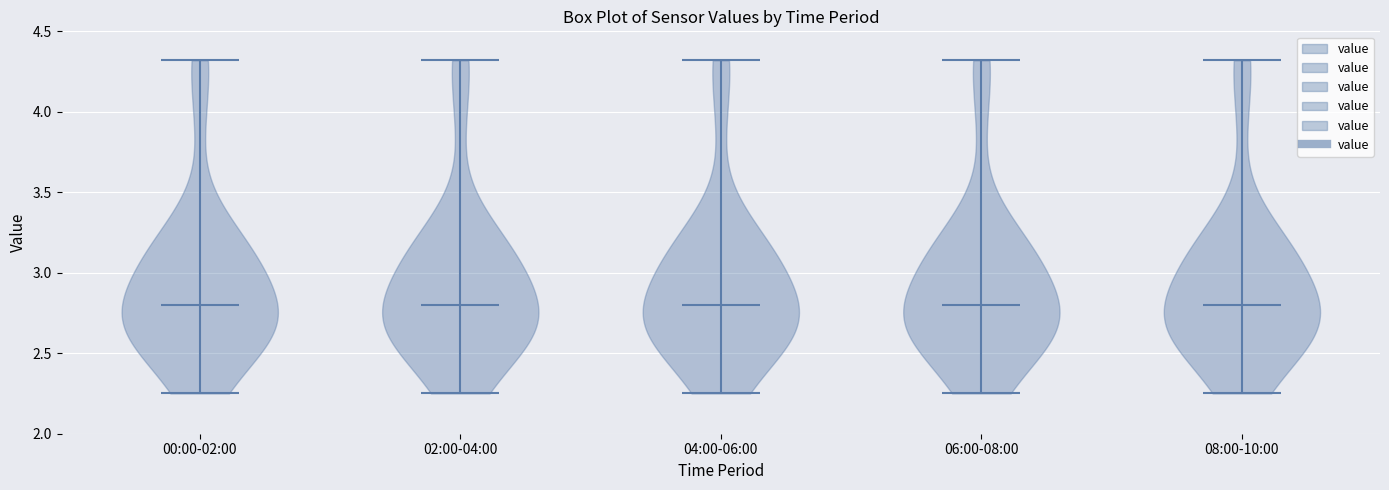

Reading left to right, read every violin against the y-axis: where its median line is, and the lowest and highest points it reaches. The values are not printed on the chart, so give them approximately, as read against the axis.

00:00-02:00: median line 2.80, lowest point 2.25, highest point 4.30
02:00-04:00: median line 2.80, lowest point 2.25, highest point 4.30
04:00-06:00: median line 2.80, lowest point 2.25, highest point 4.30
06:00-08:00: median line 2.80, lowest point 2.25, highest point 4.30
08:00-10:00: median line 2.80, lowest point 2.25, highest point 4.30